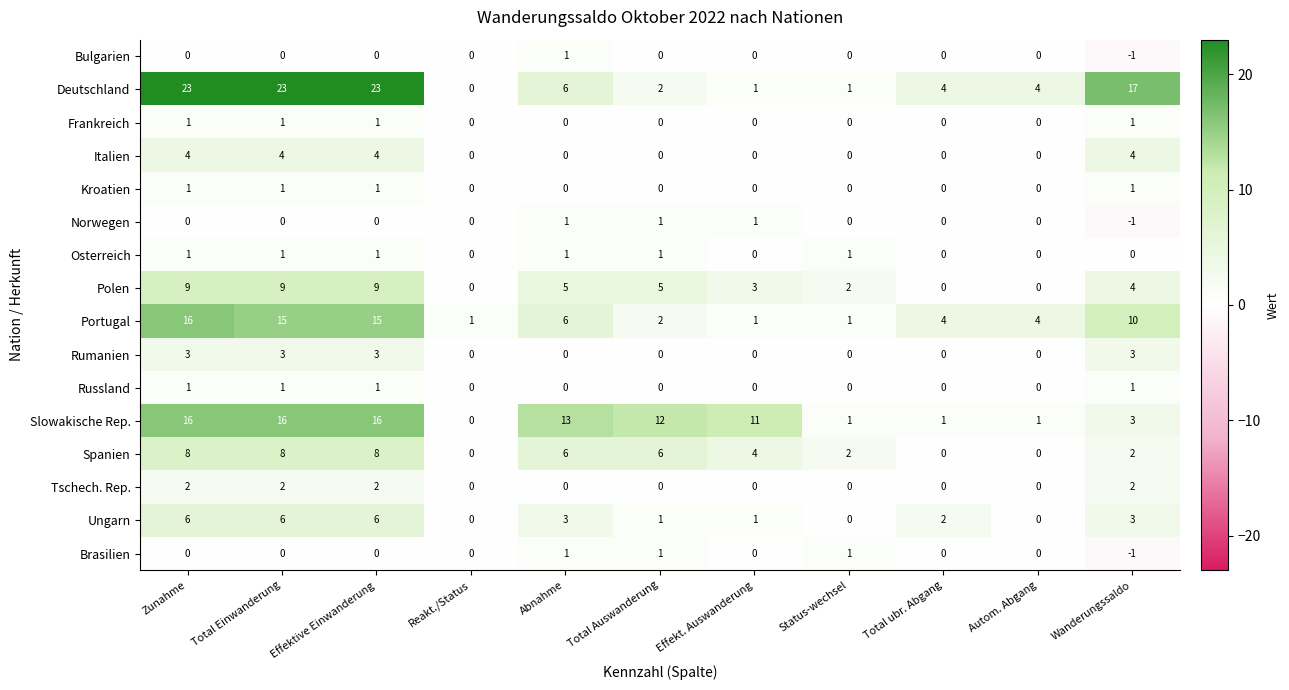

What is the difference between the maximum and second lowest values in the Italien series?

4